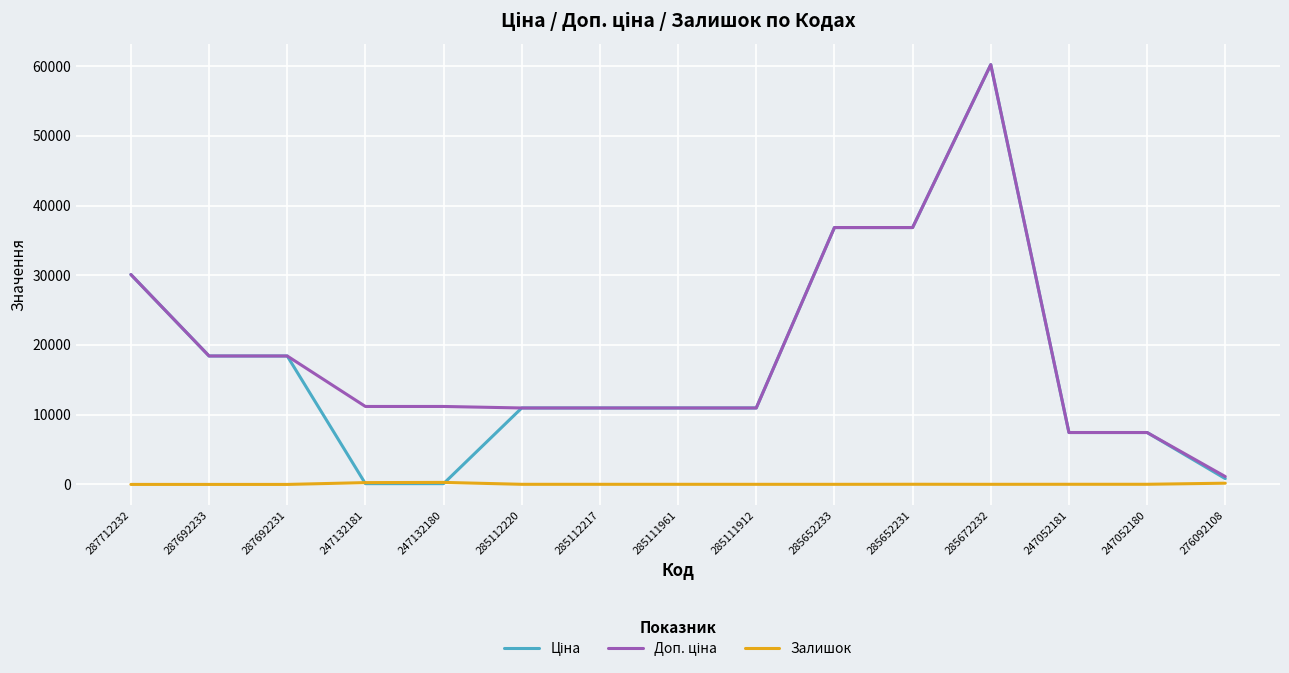

What is the maximum value shown in the chart?

60205.6